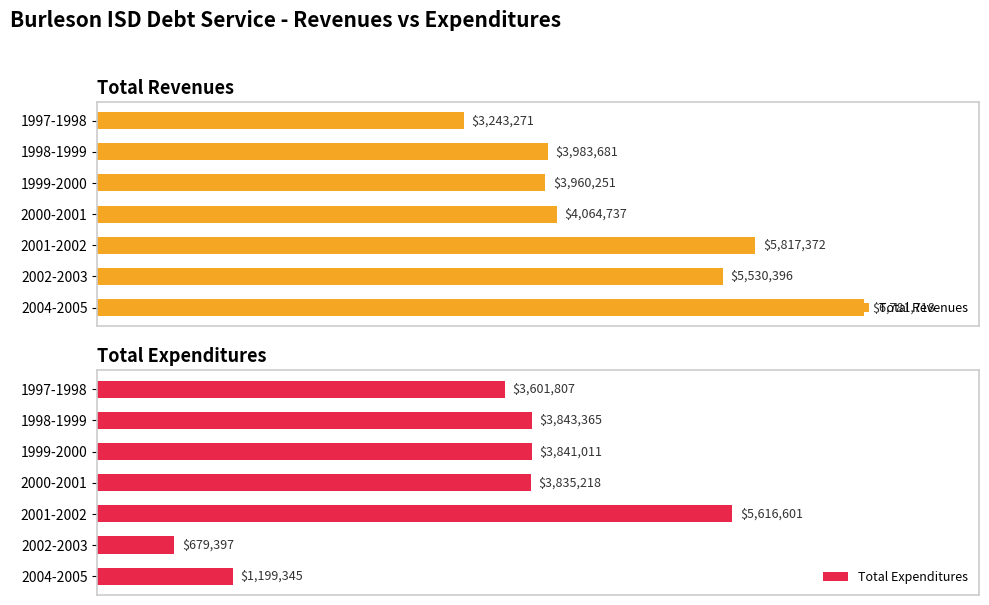

What is the difference between the Total Expenditures values at 2004-2005 and 2000-2001?

2635873